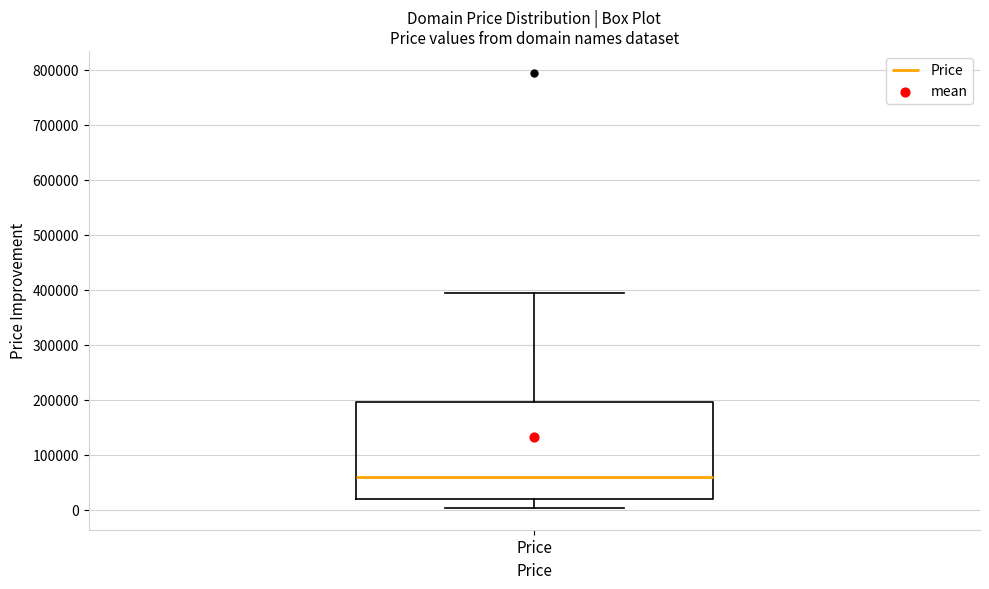

Transcribe this box plot: give where the median line is, the range the box spans, and where the two whiskers end, as read against the y-axis. The values are not printed on the chart, so give them approximately, as read against the axis.

median 60000, box 20000 to 190000, whiskers 0 to 390000